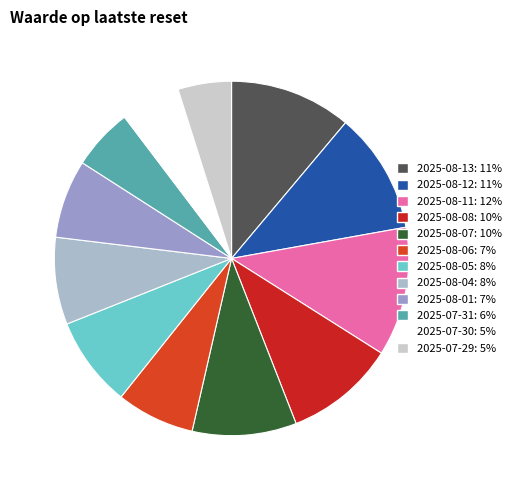

Does 2025-08-12 represent more than half of the total?

No